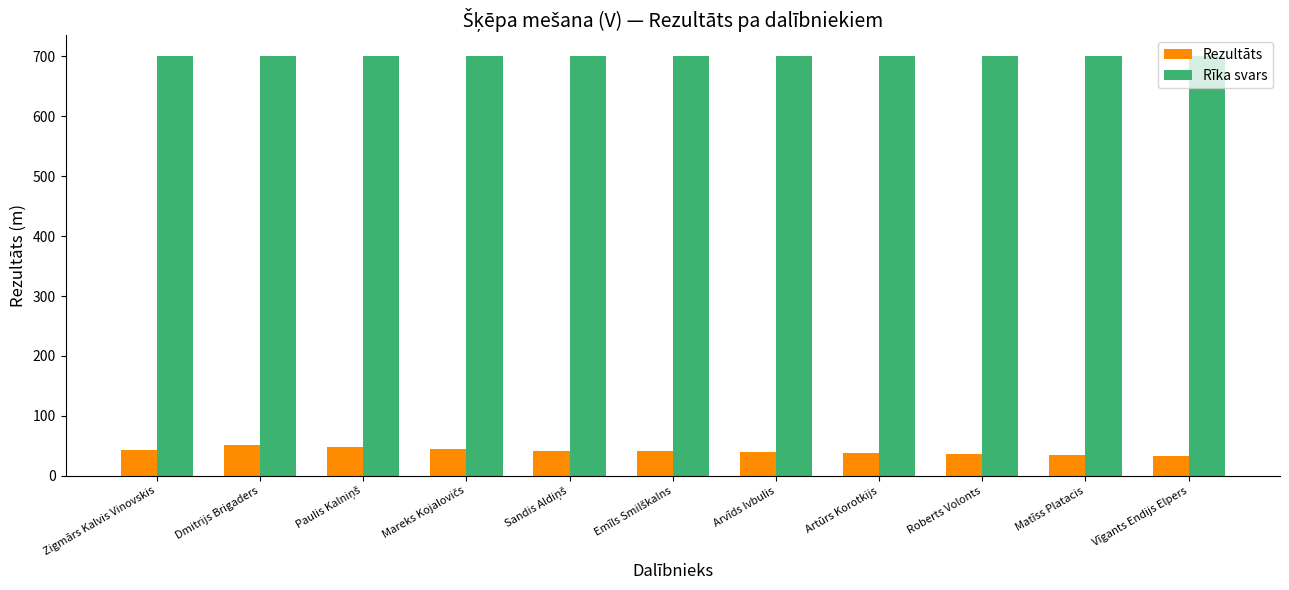

The Rezultāts series shows 17.4 at Arvīds Ivbulis. True or false?

False